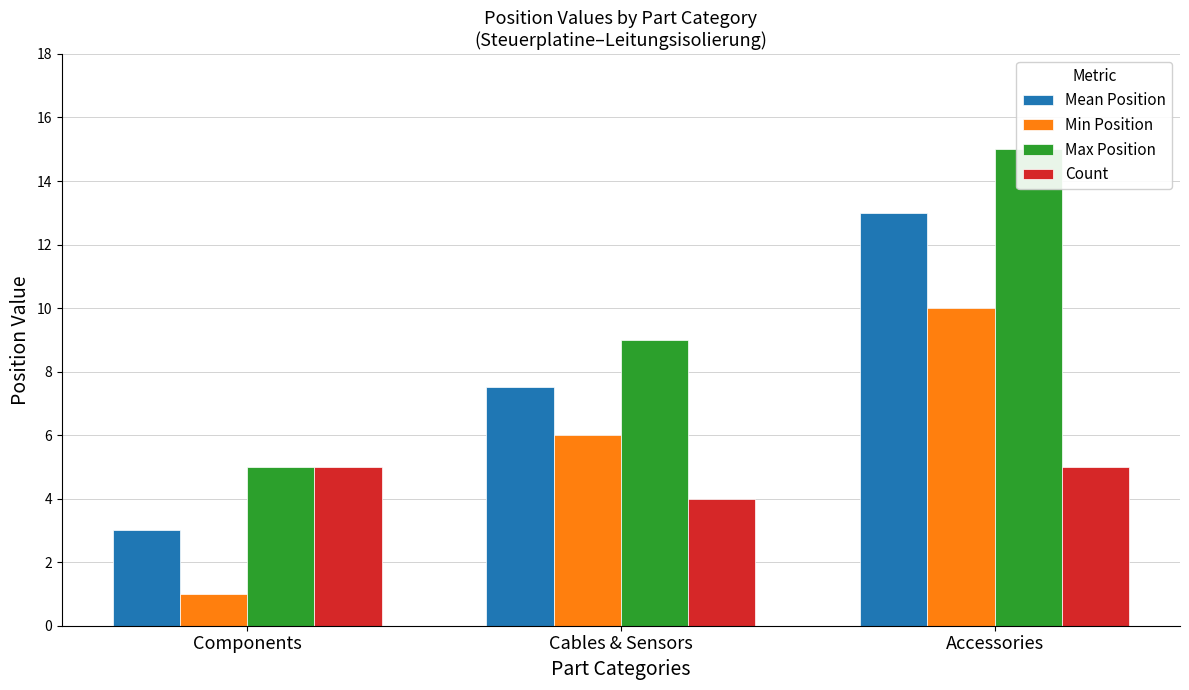

What is the label of the 3rd bar from the right?

Components